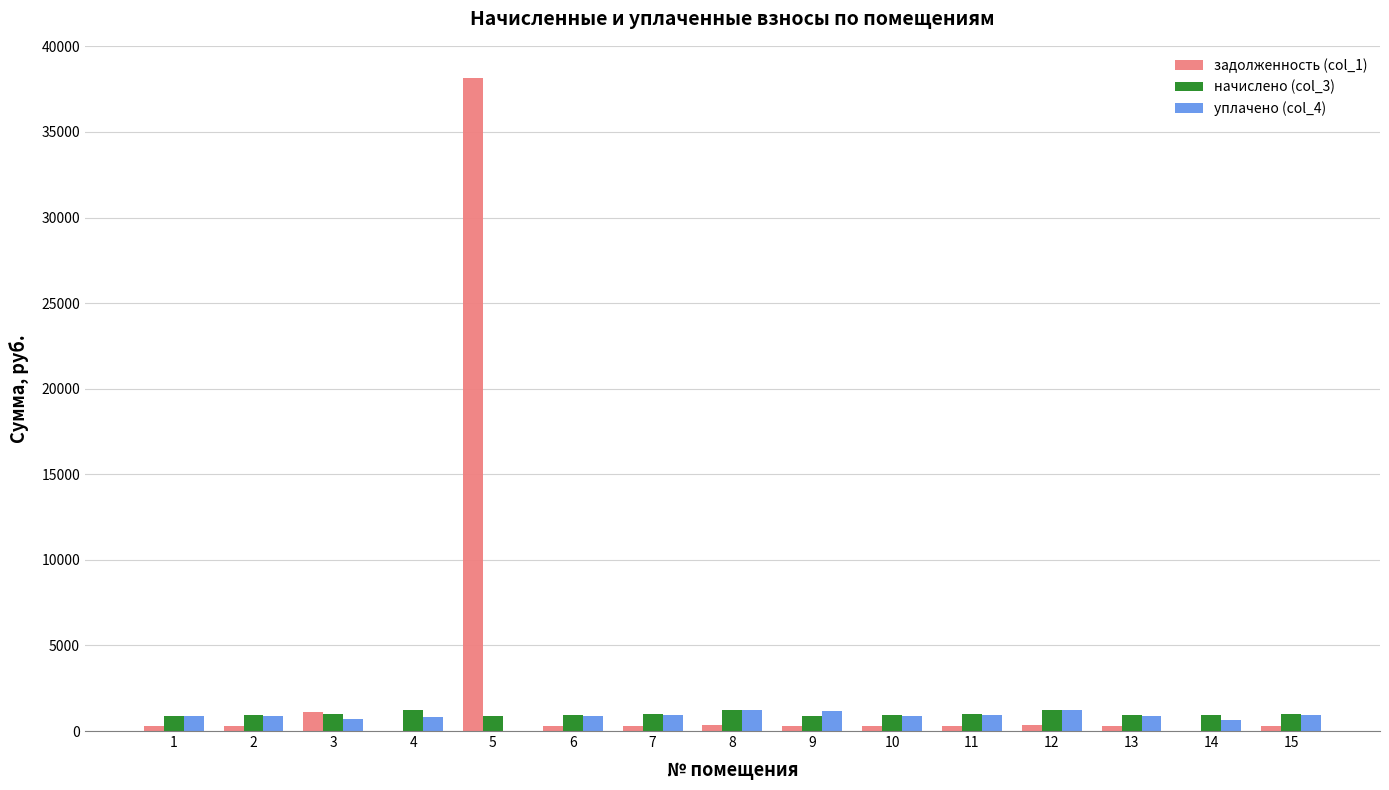

The value of уплачено (col_4) at 1 is 864.3. True or false?

True